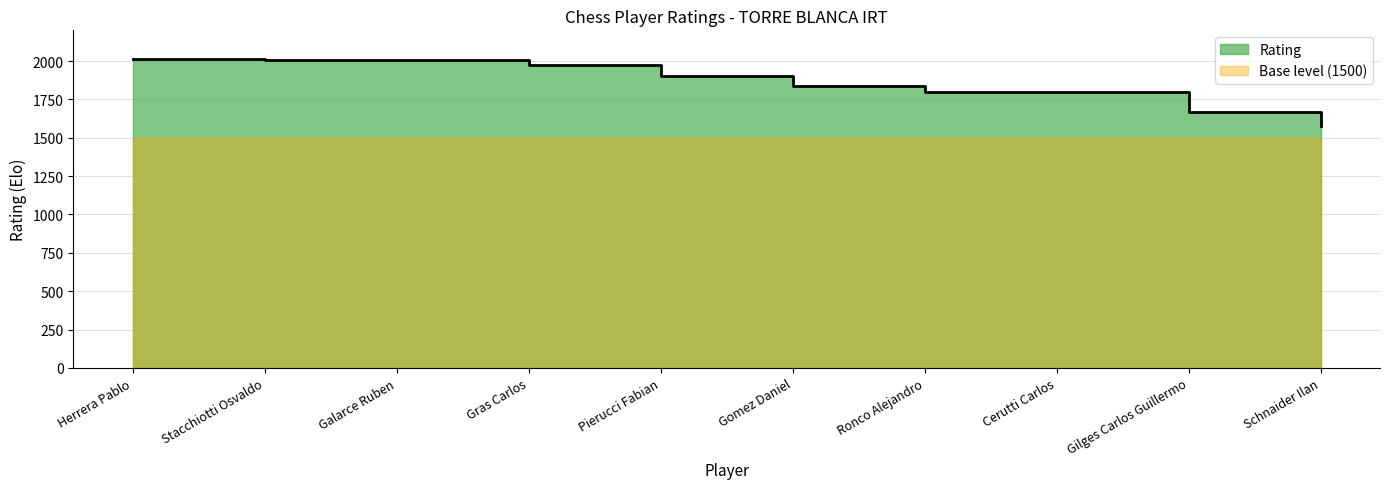

What is the change in value from Herrera Pablo to Pierucci Fabian?

-109